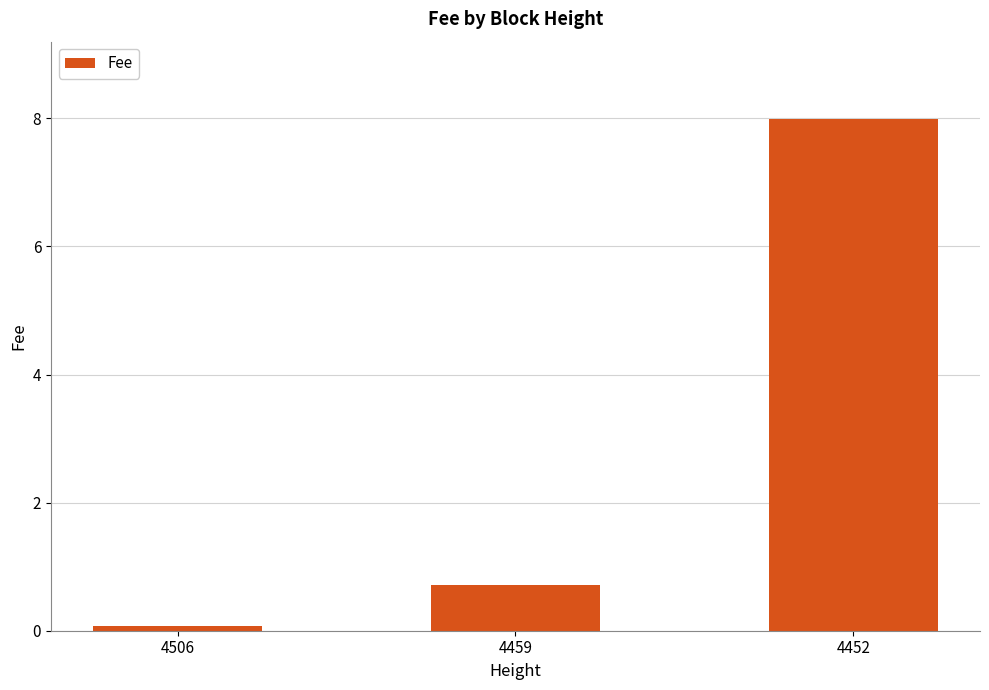

True or false: the data shows 0.2 at 4459.

False